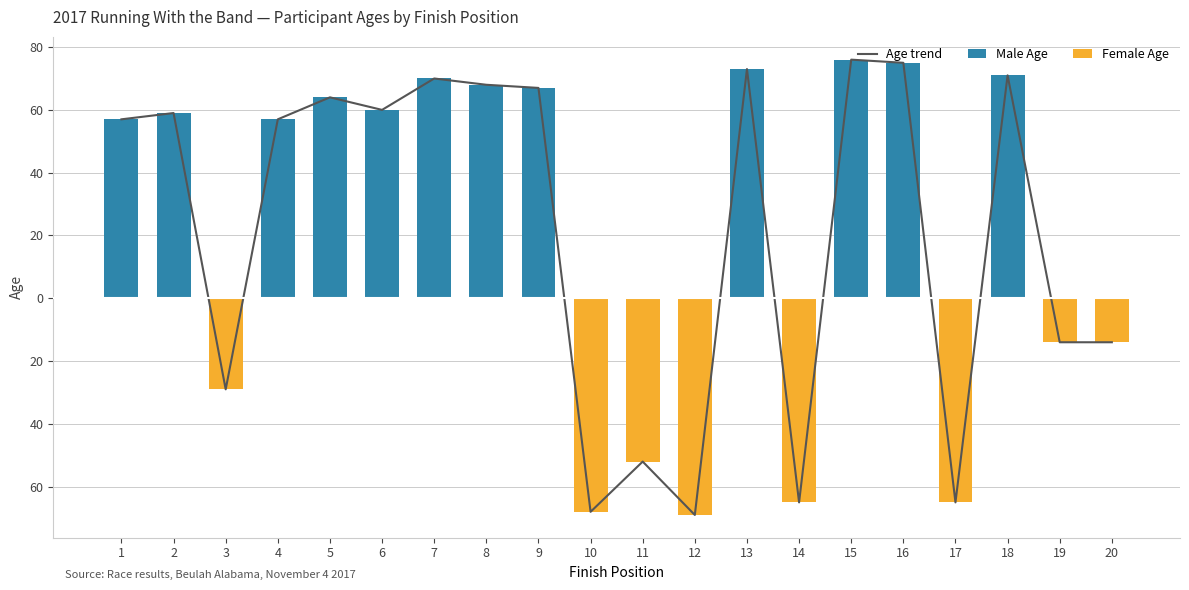

What is the difference between the highest and lowest values at 14?

65